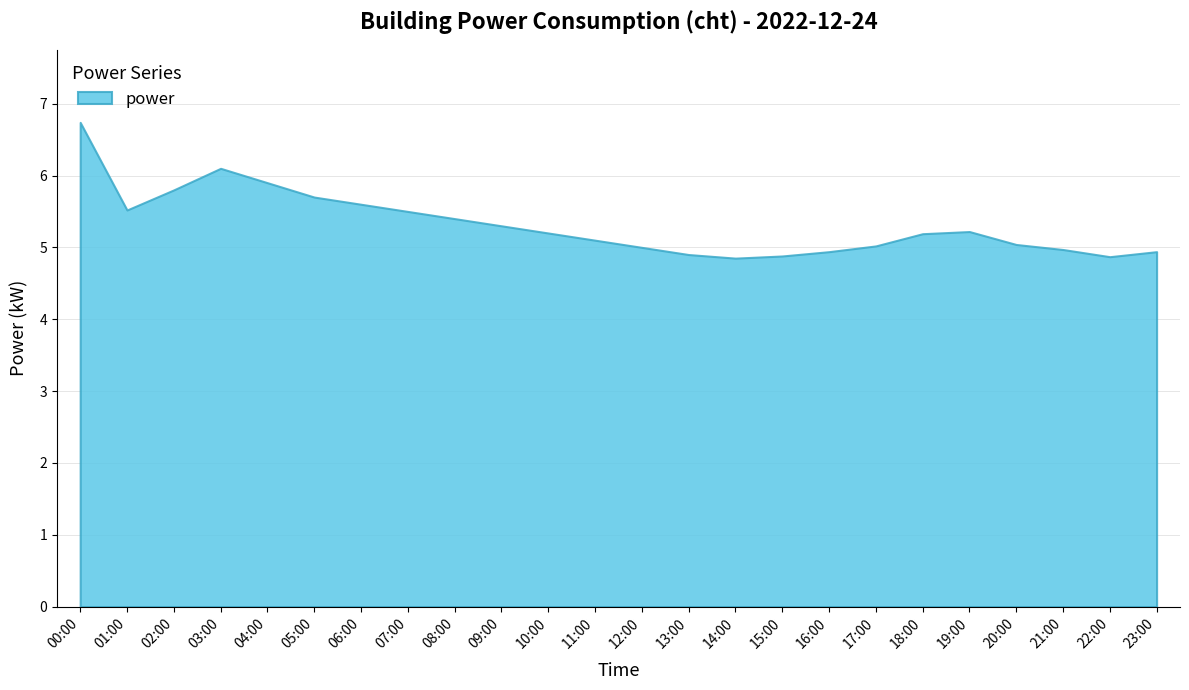

Which label corresponds to the largest value in the chart?

00:00